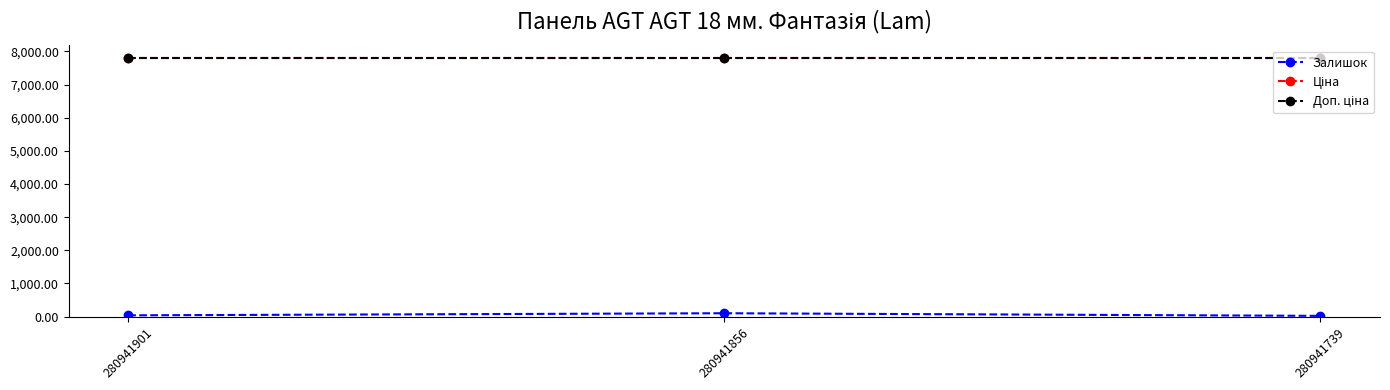

List the labels in order of Доп. ціна value, largest first.

280941901, 280941856, 280941739